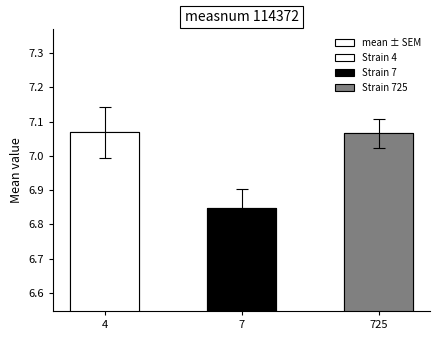

What is the average value?

7.0